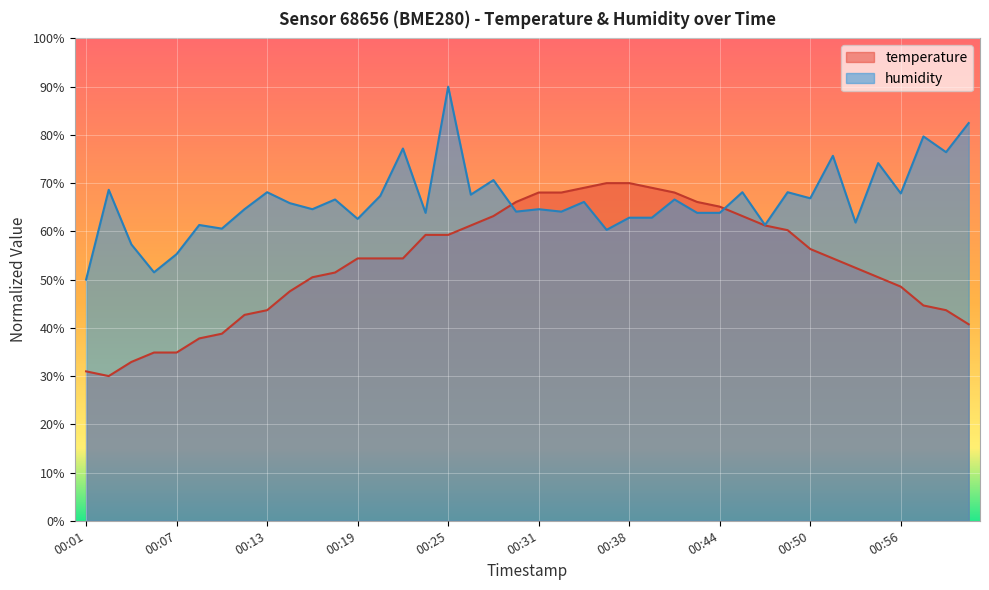

The humidity series shows 36.1 at 00:44. True or false?

False